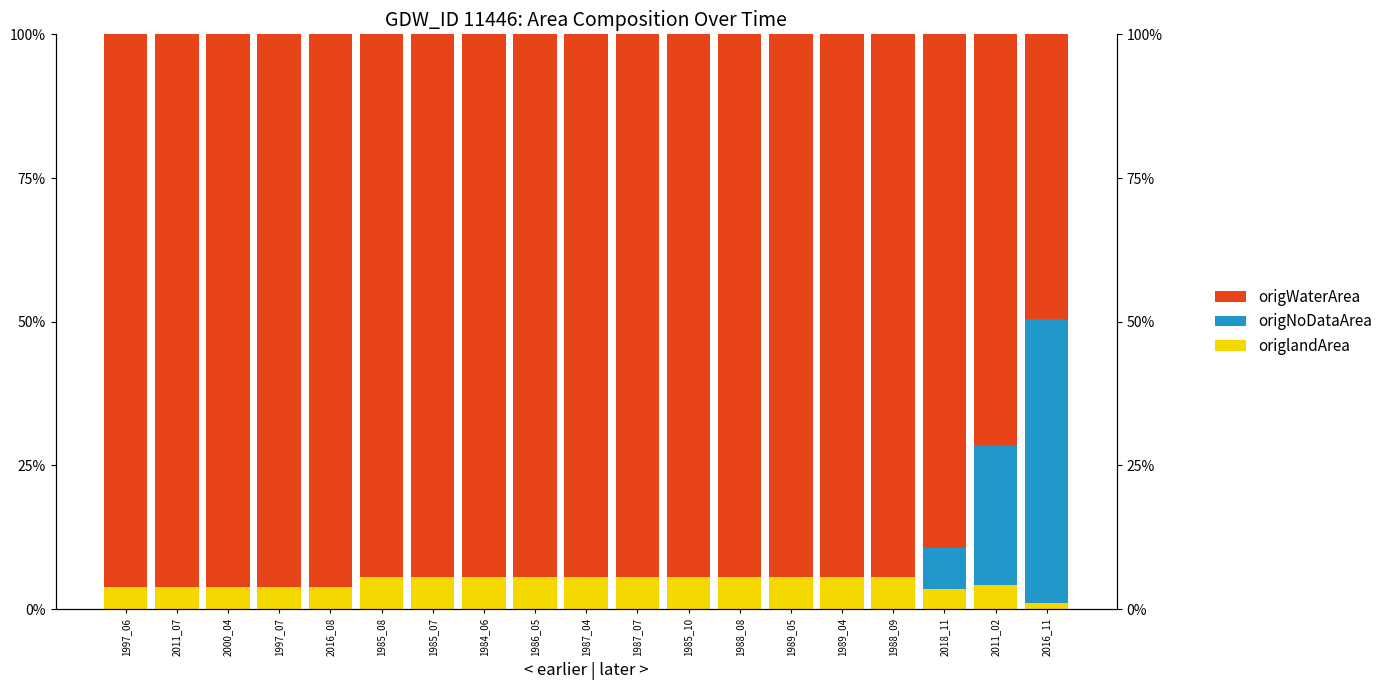

How many data points in origNoDataArea are above 0?

3